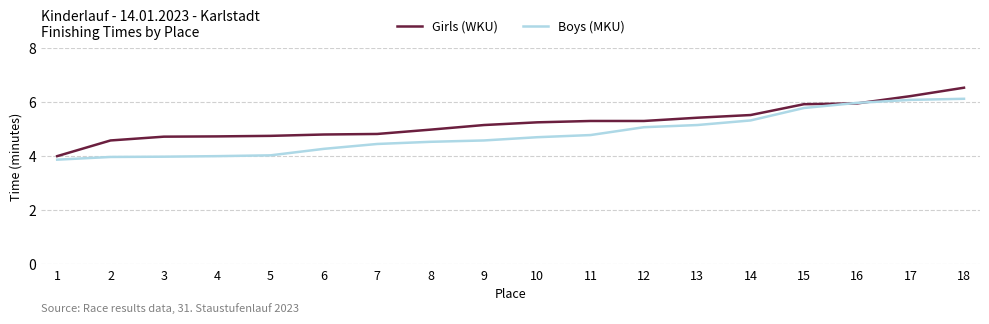

List the series in order of their peak value, highest first.

Girls (WKU), Boys (MKU)